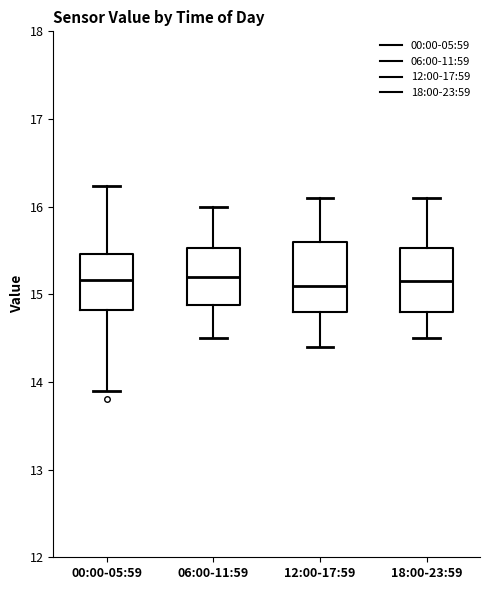

Reading left to right, read every box against the y-axis: the position of its median line, the range the box covers, and the ends of its whiskers. The values are not printed on the chart, so give them approximately, as read against the axis.

00:00-05:59: median 15.2, box 14.8 to 15.5, whiskers 13.9 to 16.2
06:00-11:59: median 15.2, box 14.9 to 15.5, whiskers 14.5 to 16.0
12:00-17:59: median 15.1, box 14.8 to 15.6, whiskers 14.4 to 16.1
18:00-23:59: median 15.2, box 14.8 to 15.5, whiskers 14.5 to 16.1